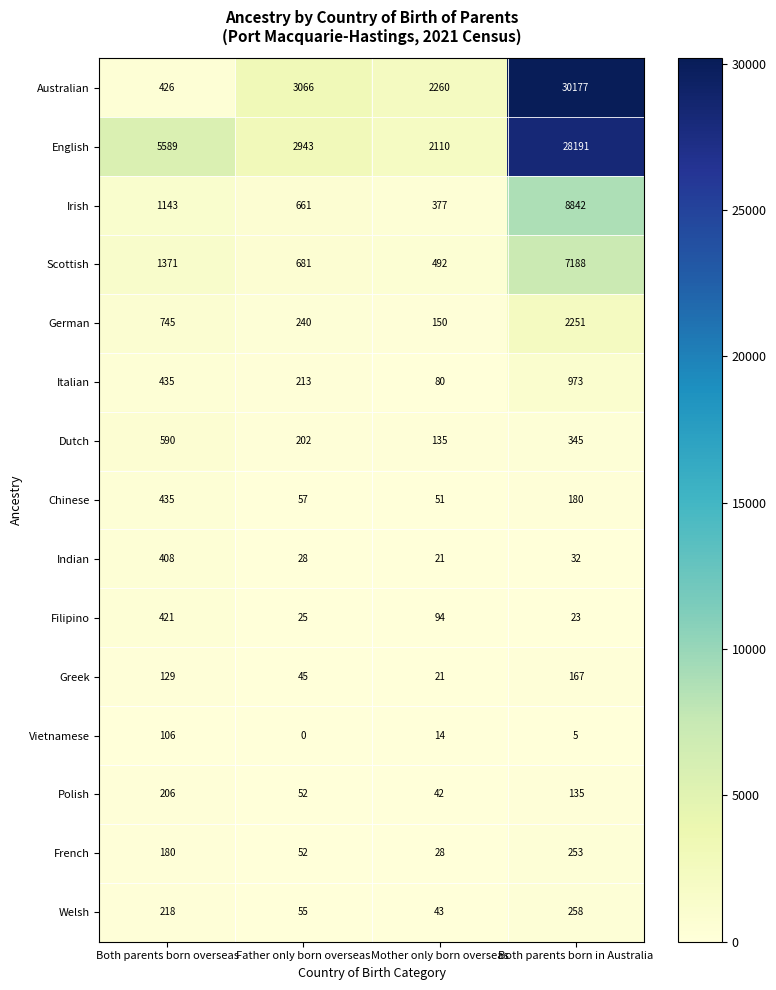

Count the number of data series in this chart.

15